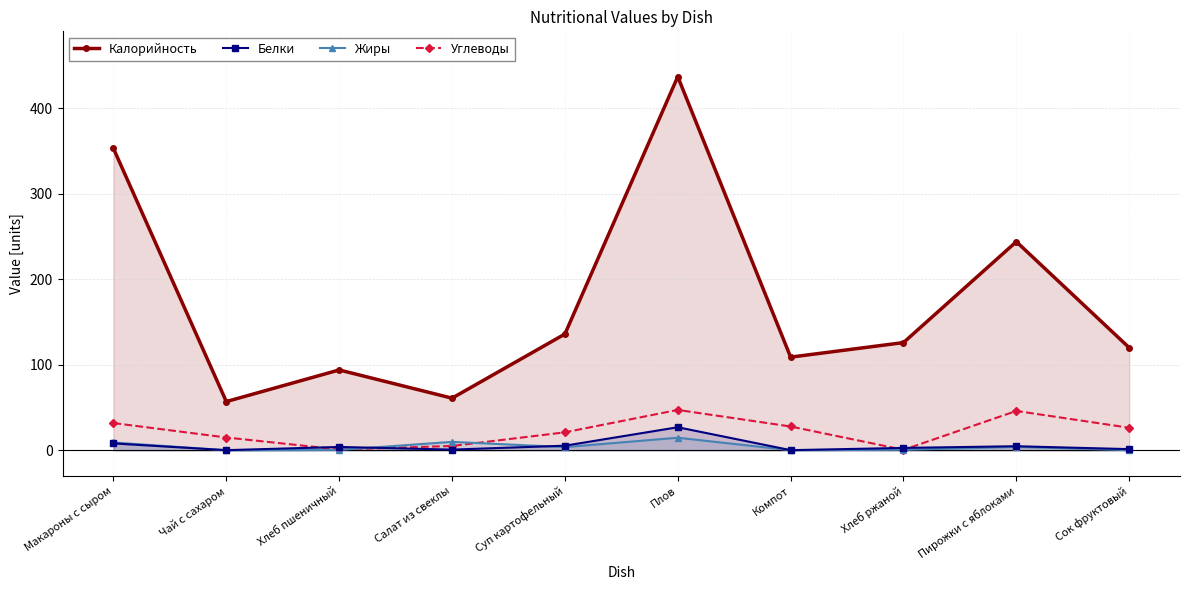

Reading left to right, list all the values displayed in this chart.

Калорийность: 353.0	57.0	94.0	61.0	136.0	437.0	109.0	126.0	244.0	120.0
Белки: 8.1	0.2	4.0	0.8	5.4	27.0	0.2	2.8	4.8	1.4
Жиры: 9.2	0.1	0.5	9.9	3.8	14.8	0.2	0.6	4.0	0.2
Углеводы: 31.9	15.0	1.0	5.1	21.1	47.2	27.9	0.6	46.1	26.4